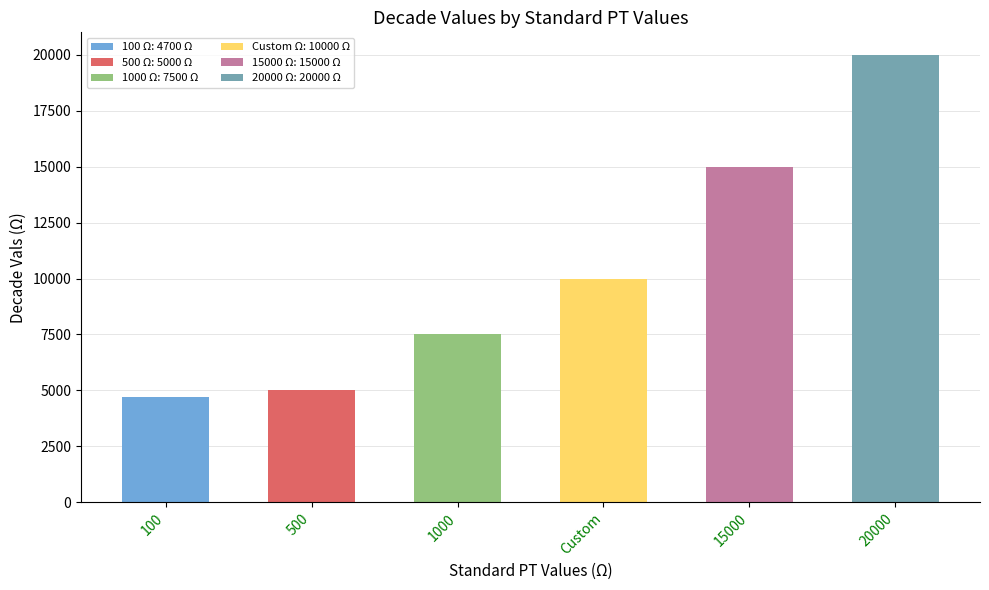

How many series are shown in this chart?

1